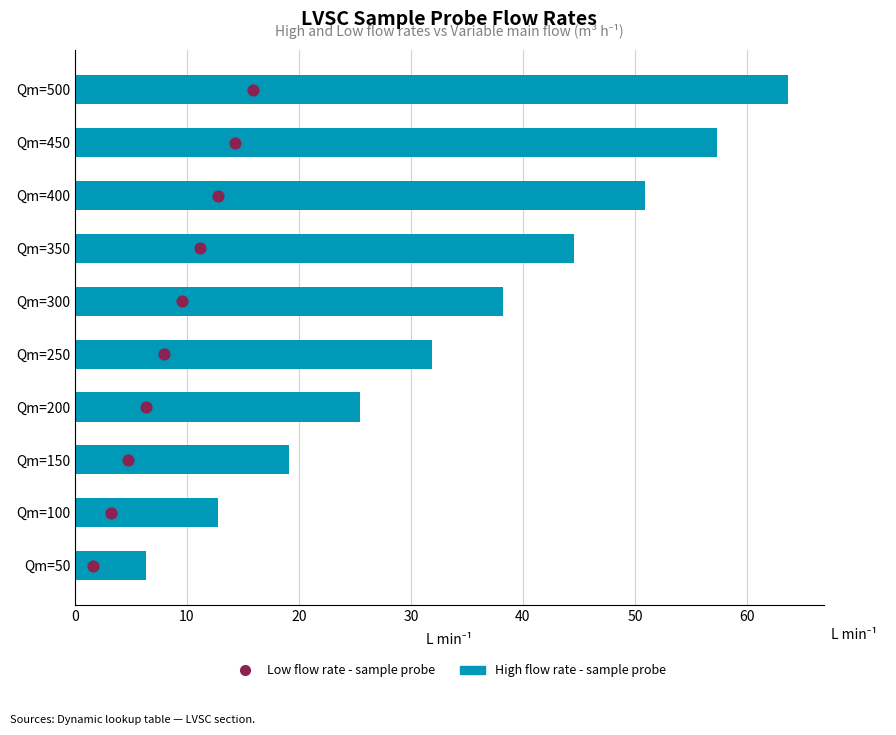

Which series has the largest total across all categories?

High flow rate - sample probe (L min⁻¹)